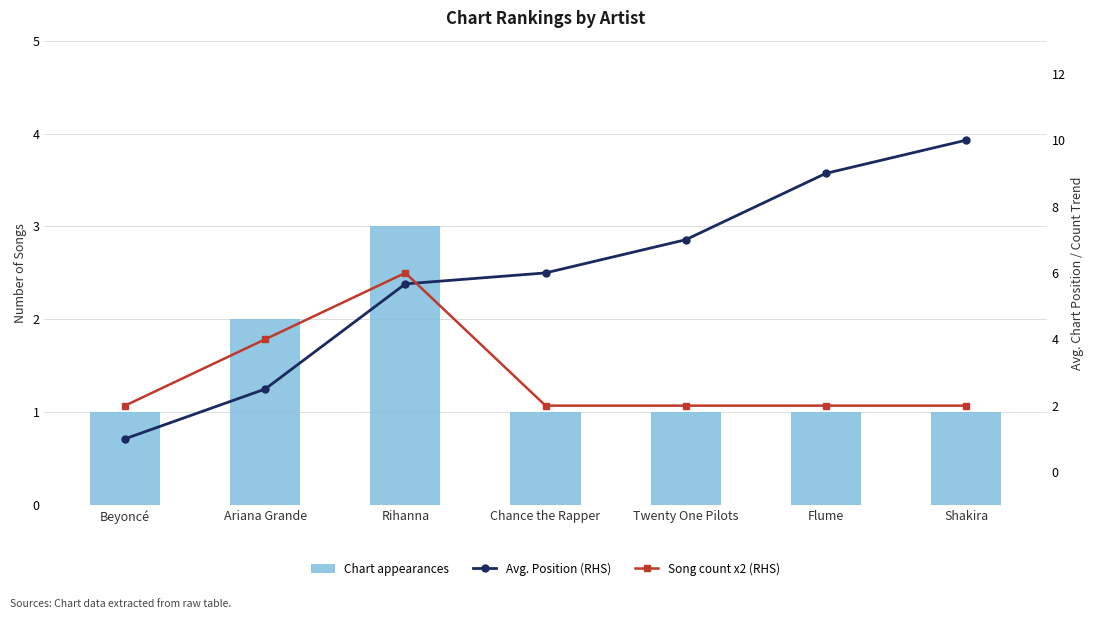

List the series in order of their overall mean, lowest first.

Chart appearances, Song count x2 (RHS), Avg. Position (RHS)